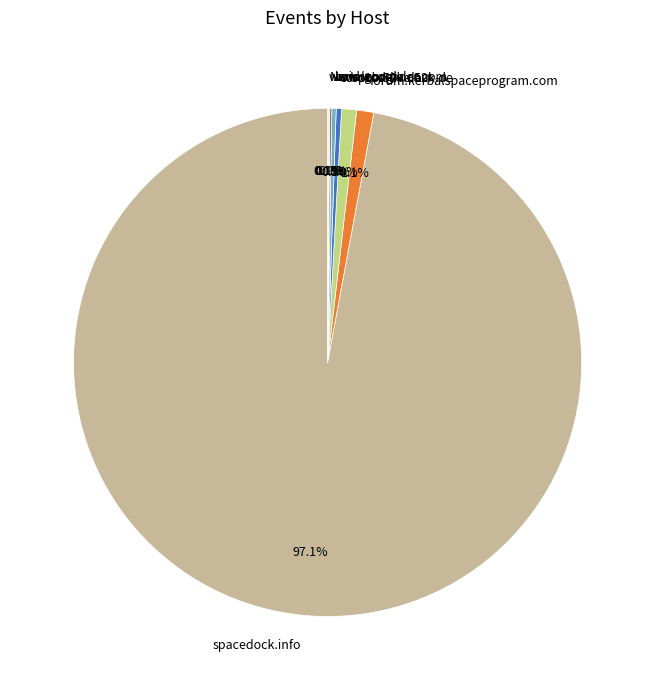

Is the sum of sd1b.52k.de and spacedock.info greater than half?

Yes